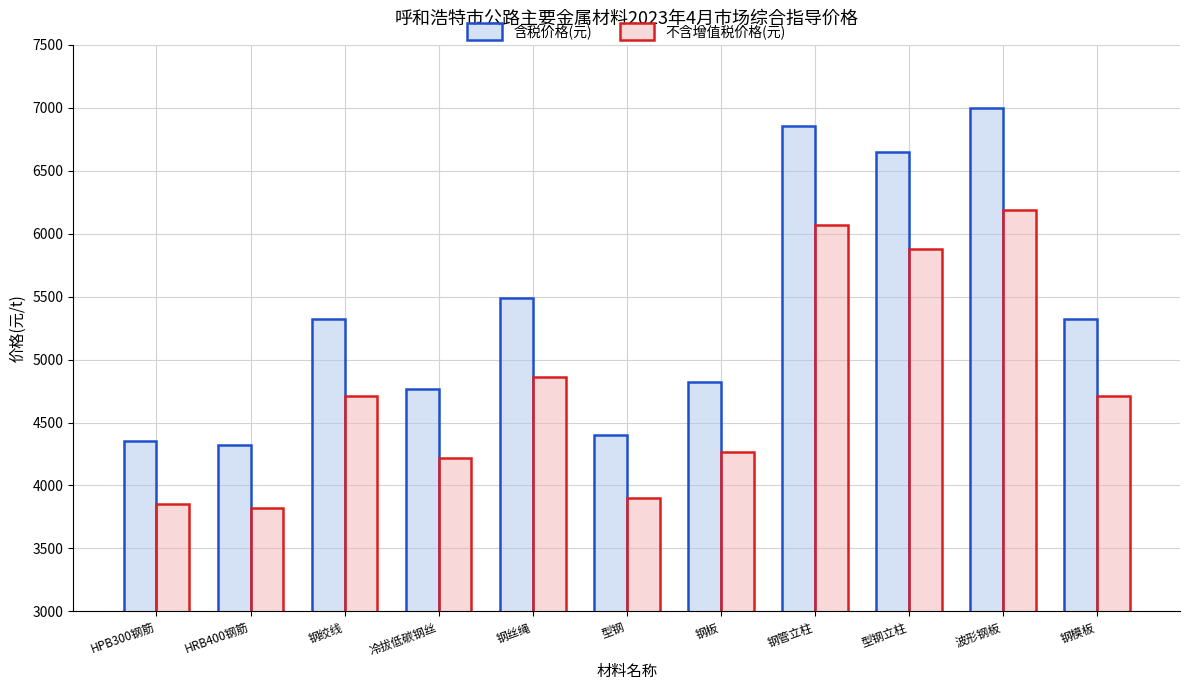

How many series are shown in this chart?

2